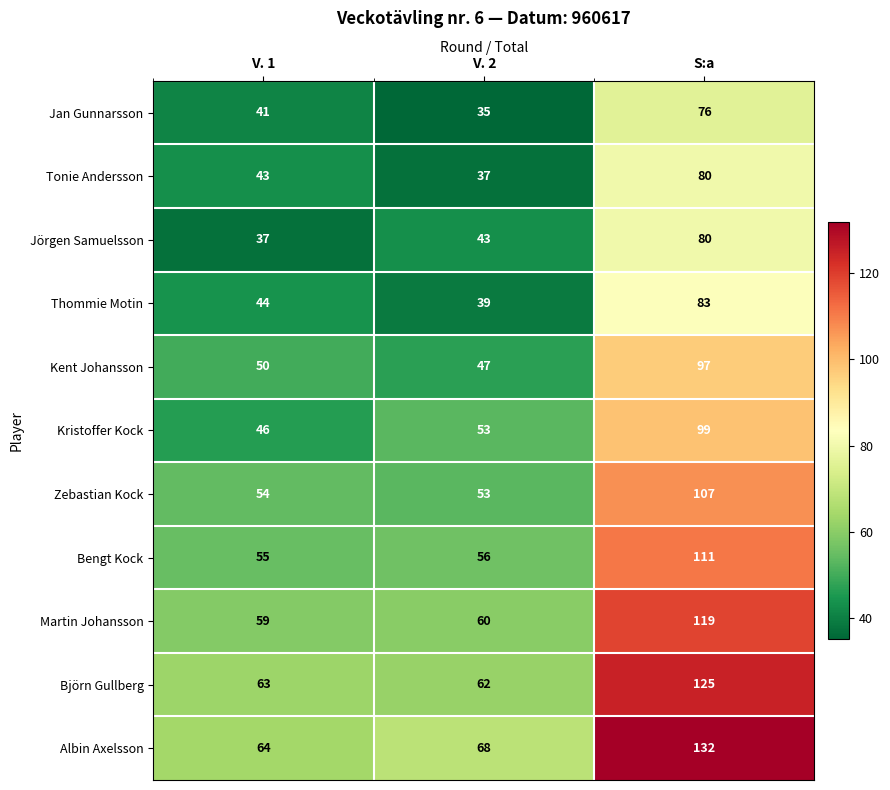

List the labels in order of Zebastian Kock value, largest first.

S:a, V. 1, V. 2